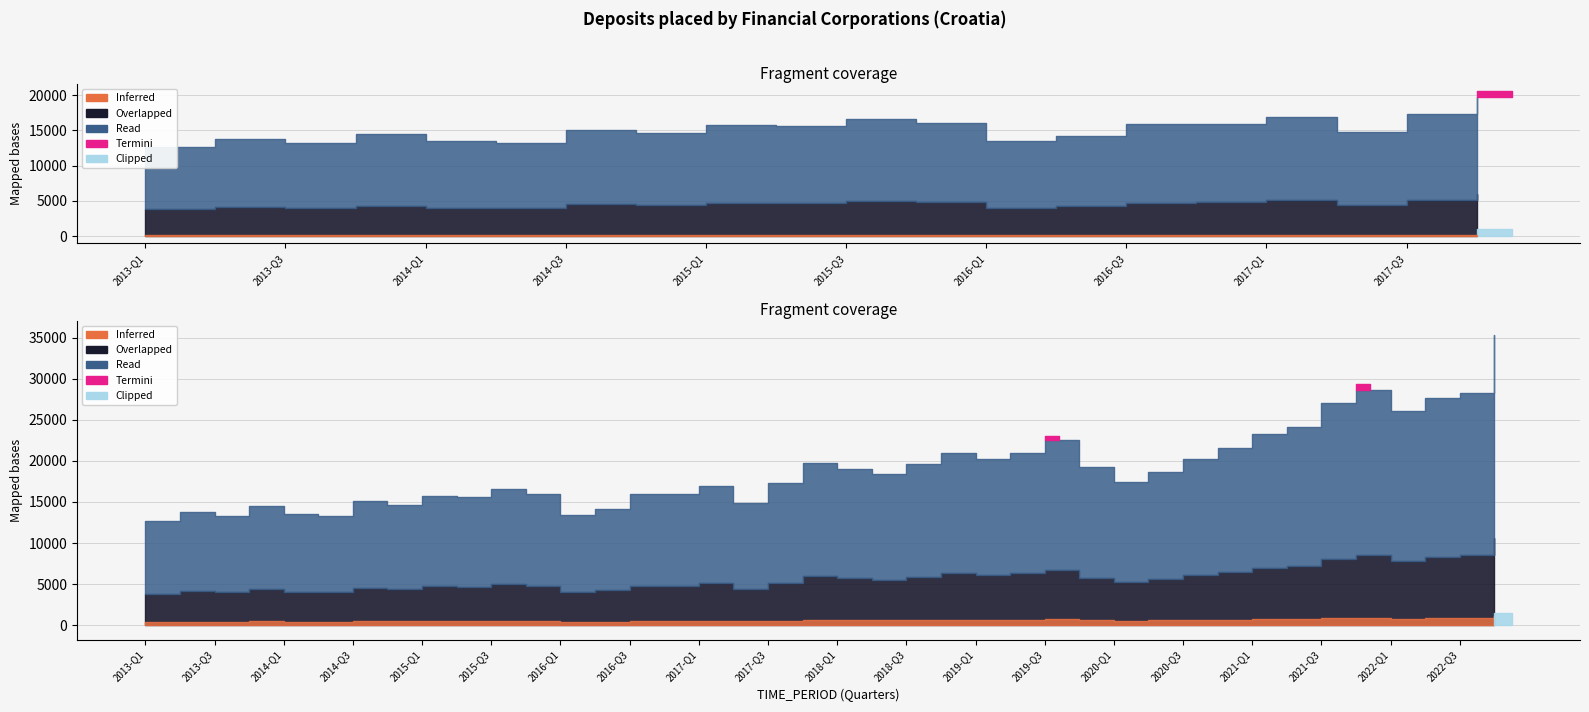

What is the average value?

19057.2